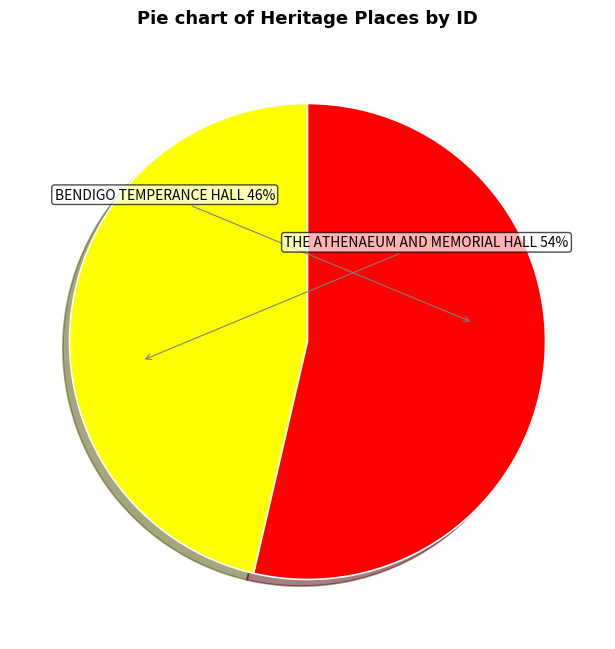

What is the ratio of the value at BENDIGO TEMPERANCE HALL to the value at THE ATHENAEUM AND MEMORIAL HALL?

0.9